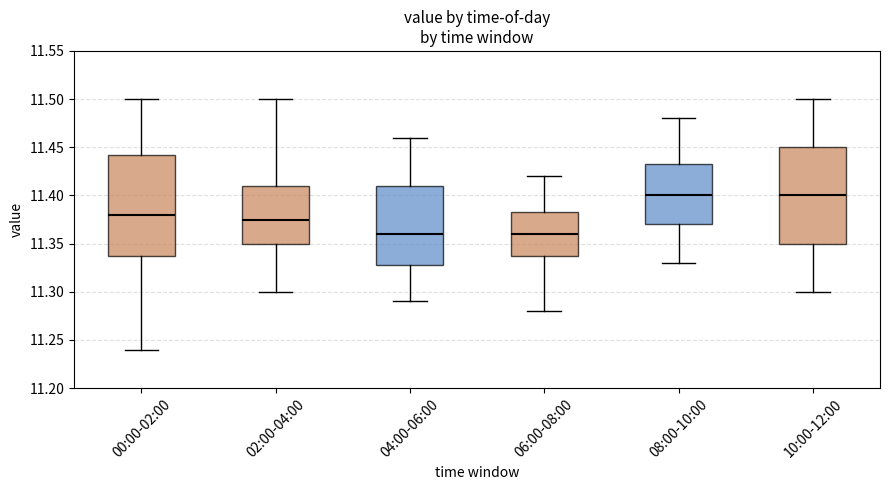

Reading left to right, transcribe this box plot: for each box, give where its median line is, the range the box spans, and where its two whiskers end, as read against the y-axis. The values are not printed on the chart, so give them approximately, as read against the axis.

00:00-02:00: median 11.380, box 11.340 to 11.445, whiskers 11.240 to 11.500
02:00-04:00: median 11.375, box 11.350 to 11.410, whiskers 11.300 to 11.500
04:00-06:00: median 11.360, box 11.330 to 11.410, whiskers 11.290 to 11.460
06:00-08:00: median 11.360, box 11.340 to 11.385, whiskers 11.280 to 11.420
08:00-10:00: median 11.400, box 11.370 to 11.435, whiskers 11.330 to 11.480
10:00-12:00: median 11.400, box 11.350 to 11.450, whiskers 11.300 to 11.500